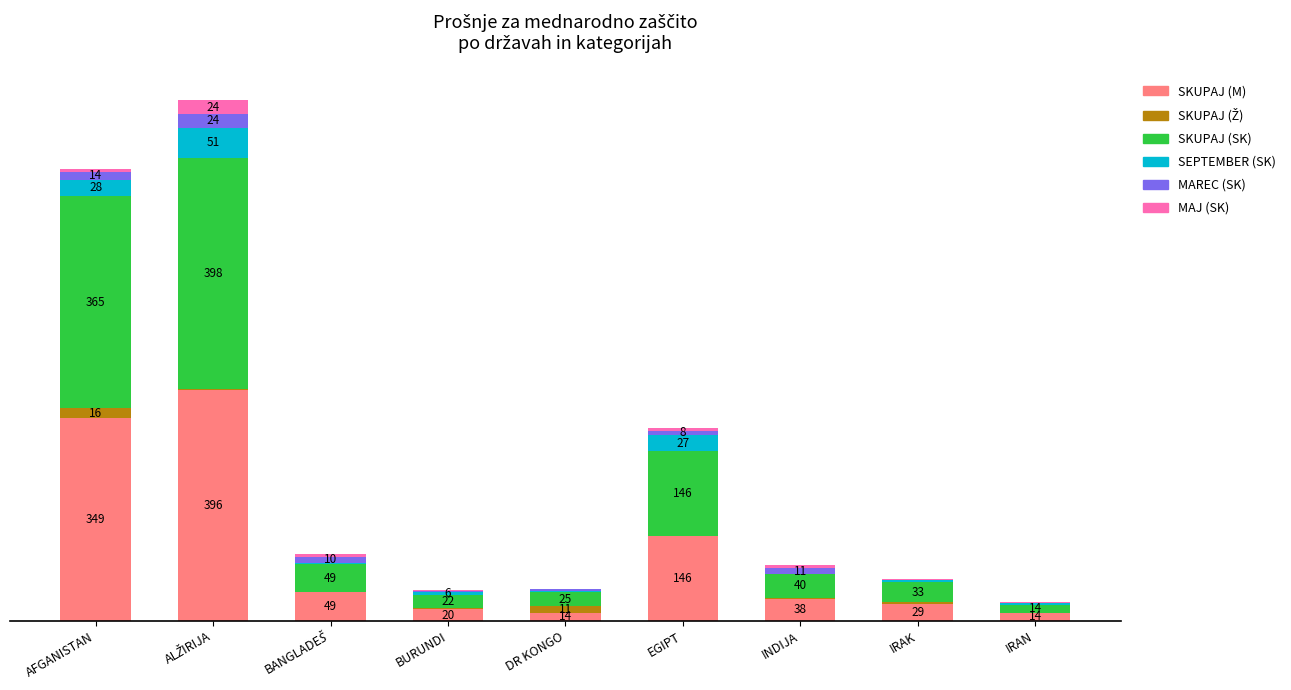

What is the difference between the second highest and second lowest values in the SKUPAJ (SK) series?

343